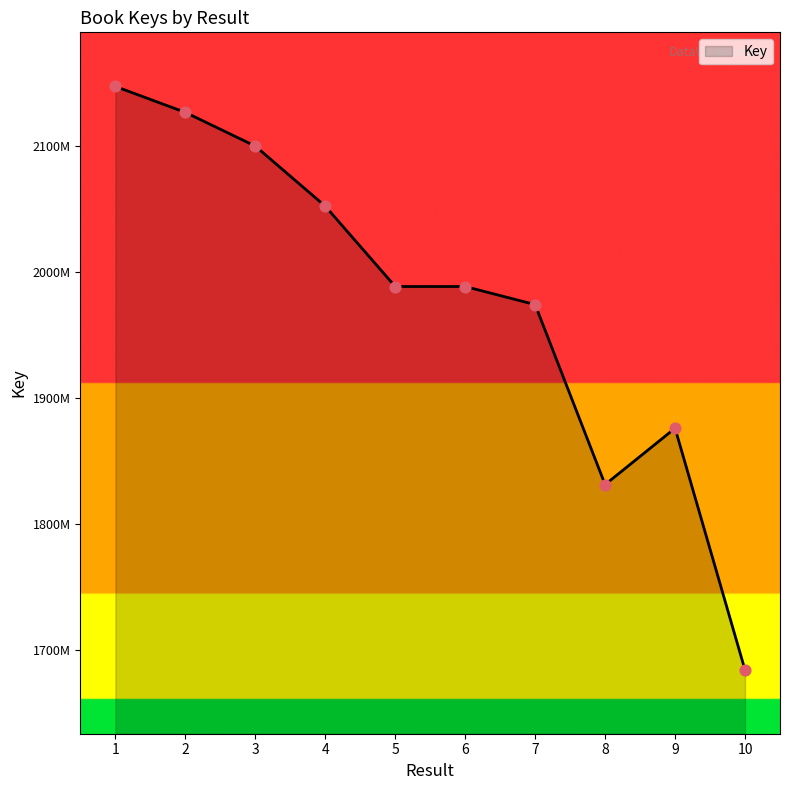

Is this an area chart (filled region under the line)?

Yes